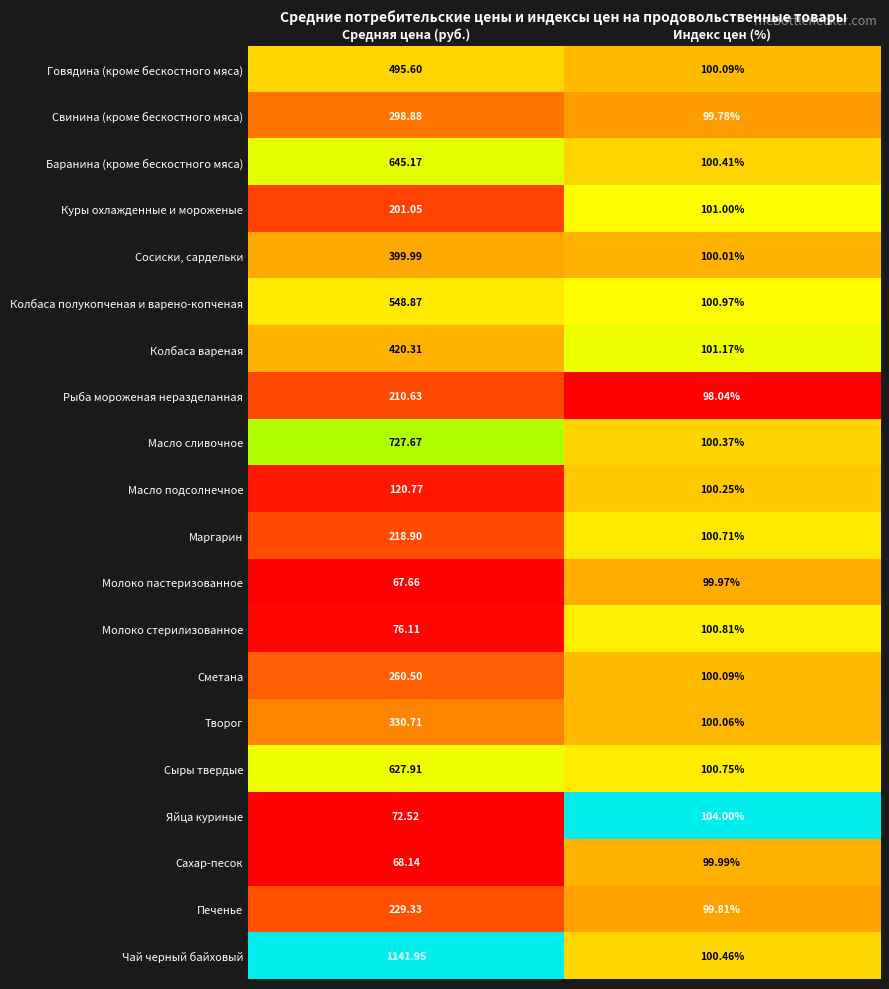

How many categories are shown in the chart?

2